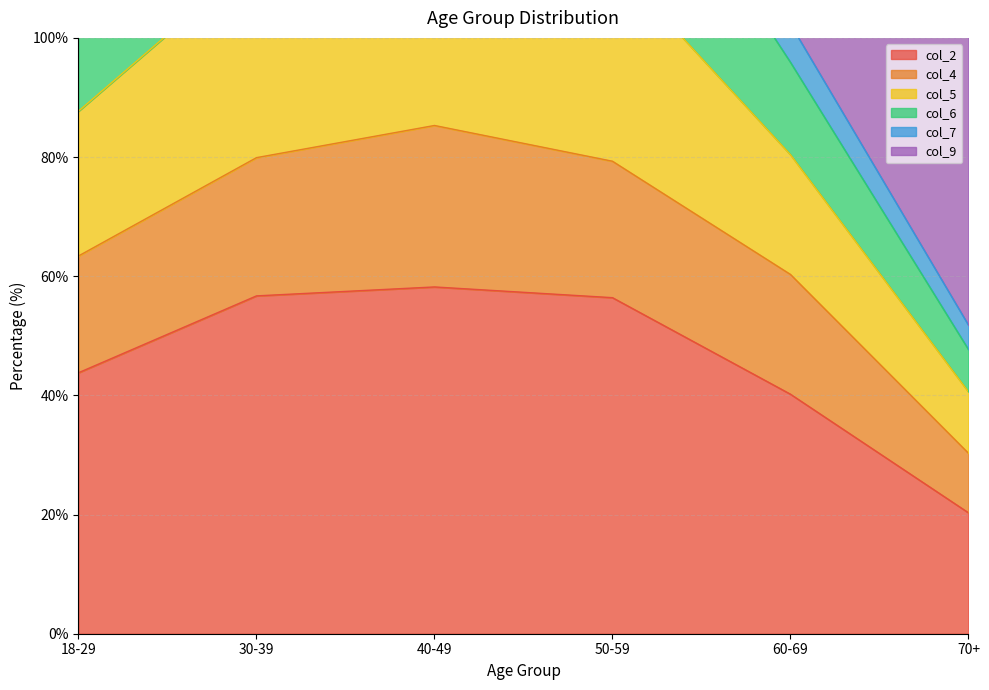

The col_5 series shows 223.7 at 60-69. True or false?

False